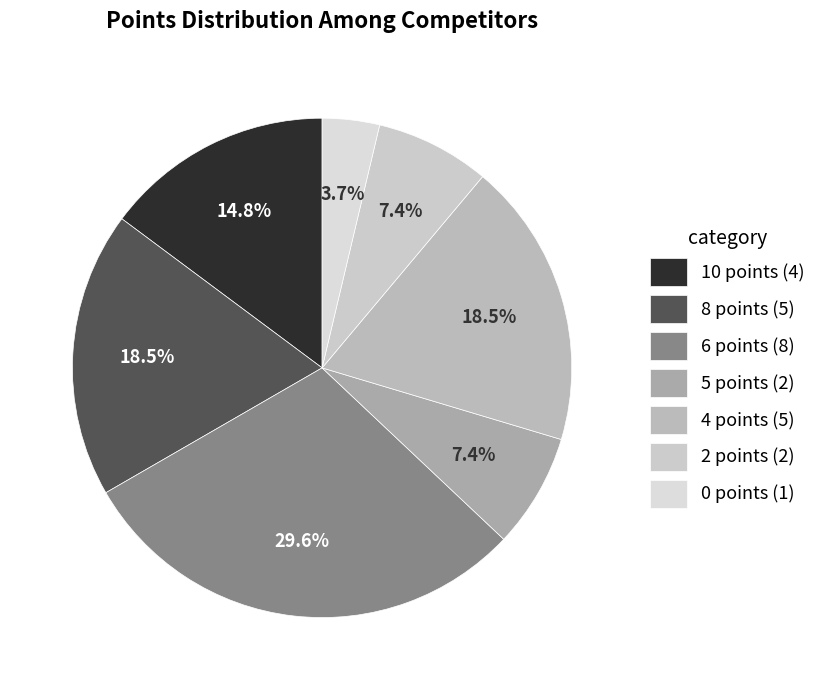

Rank the categories by value from highest to lowest.

6 points (8), 8 points (5), 4 points (5), 10 points (4), 5 points (2), 2 points (2), 0 points (1)